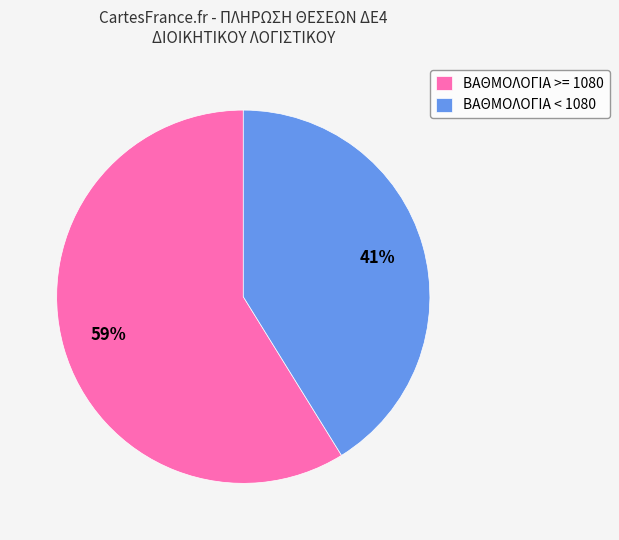

How many slices are in this pie chart?

2